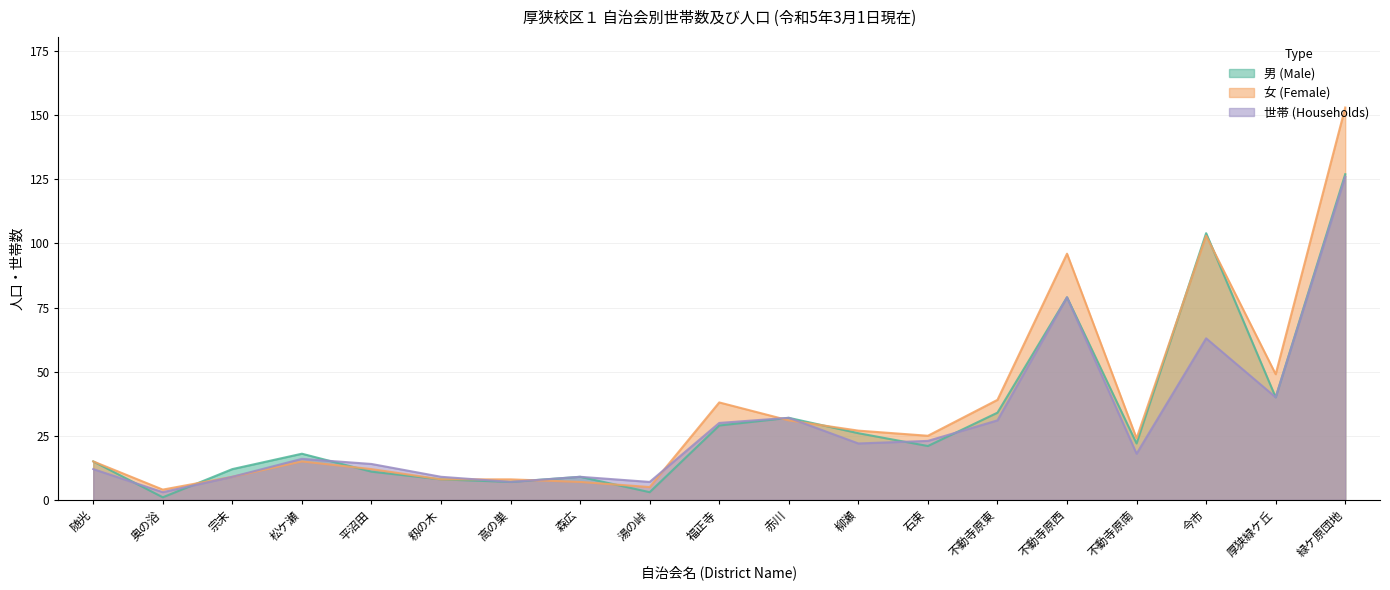

Rank the series at 平沼田 from highest to lowest value.

世帯, 女, 男